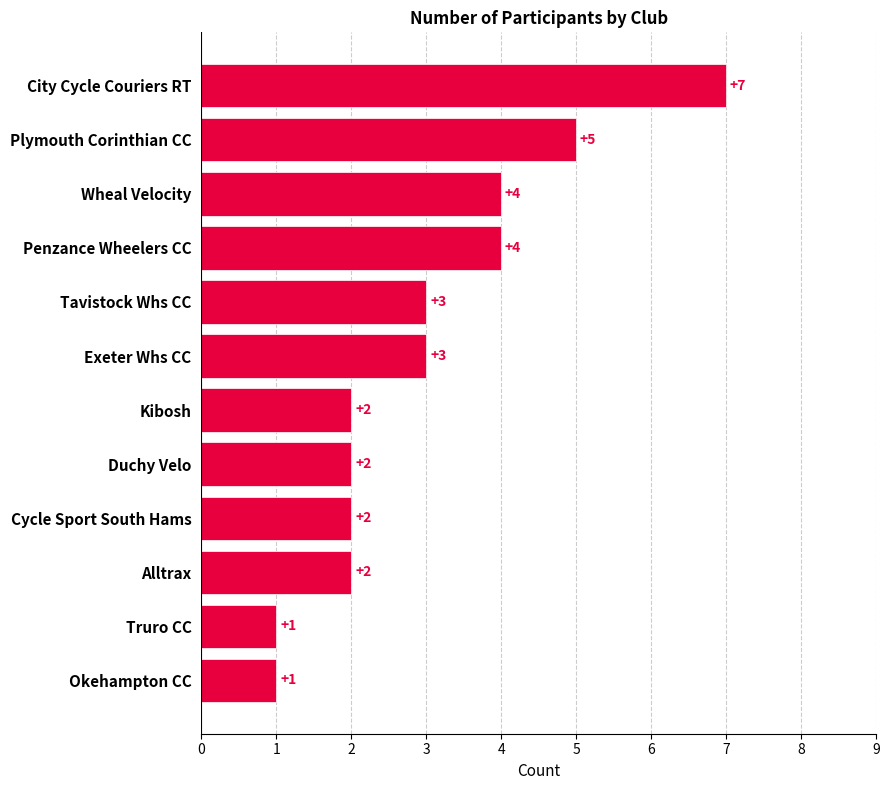

Reading bottom to top, extract all data points from this chart.

1	1	2	2	2	2	3	3	4	4	5	7